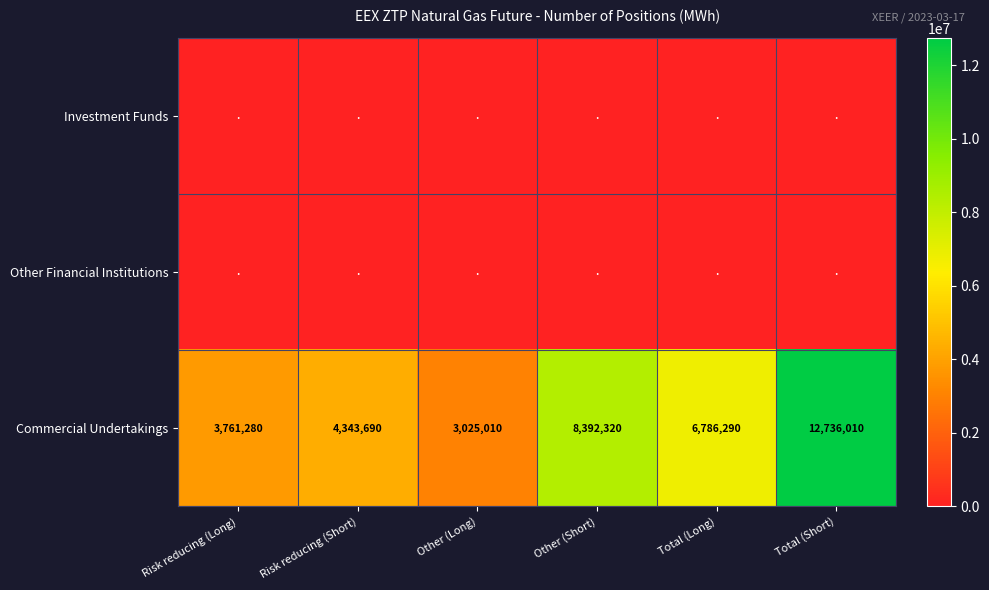

What is the maximum value shown in the chart?

12736010